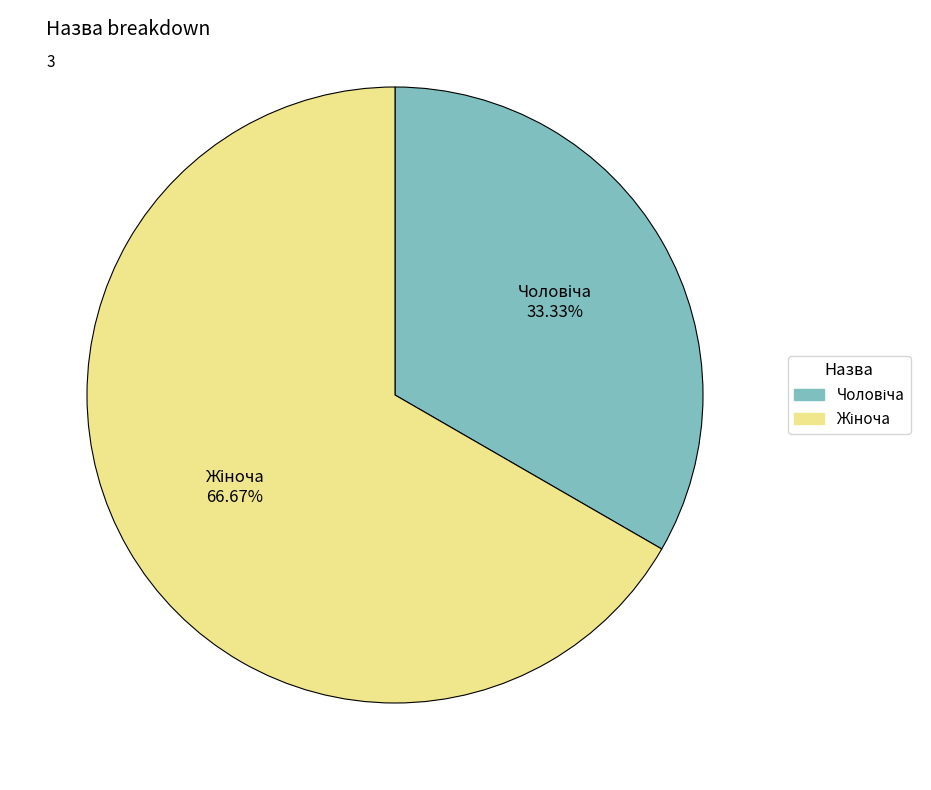

Is there any slice that represents more than half of the pie?

Yes